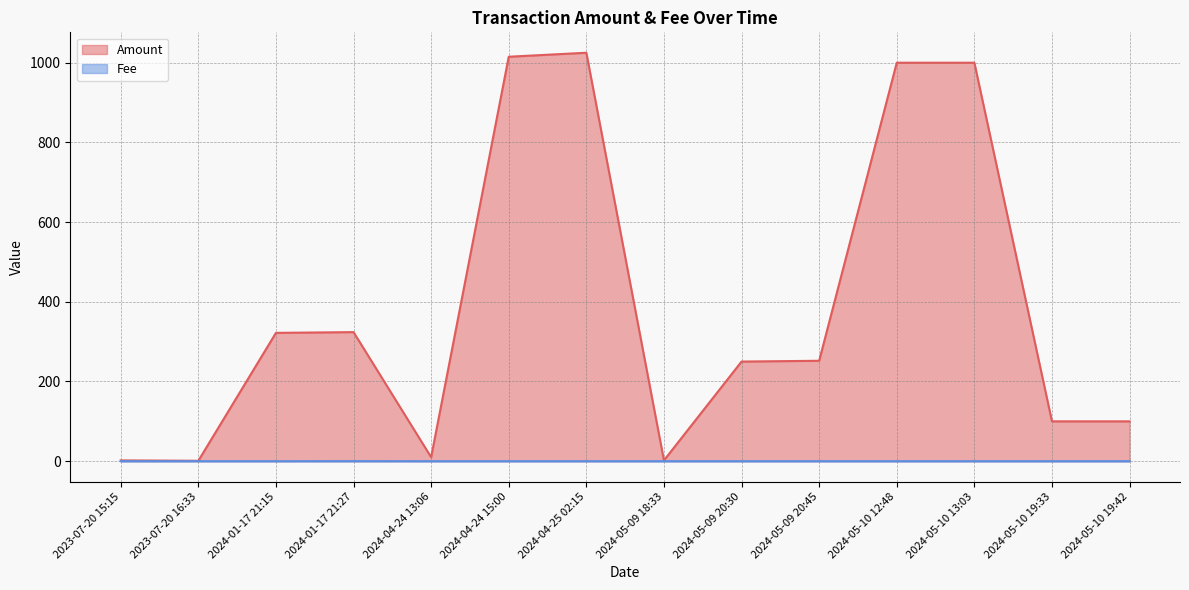

Does the chart have visible grid lines?

Yes